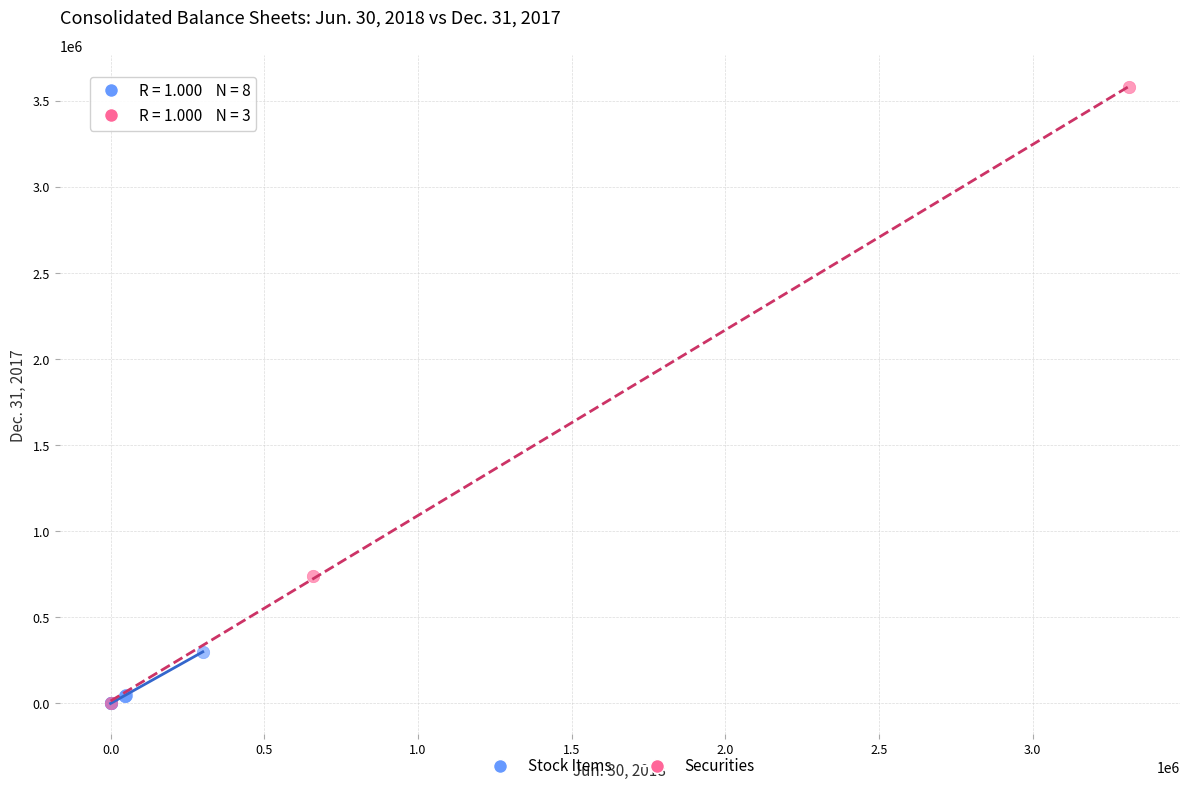

Which series reaches the maximum Y coordinate?

Securities